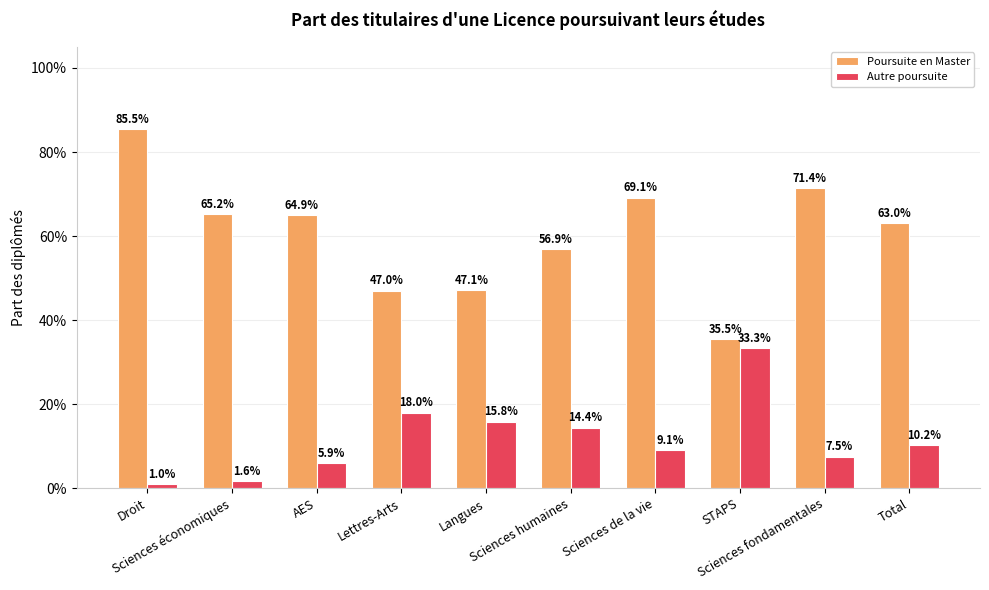

Does the chart contain any negative values?

No